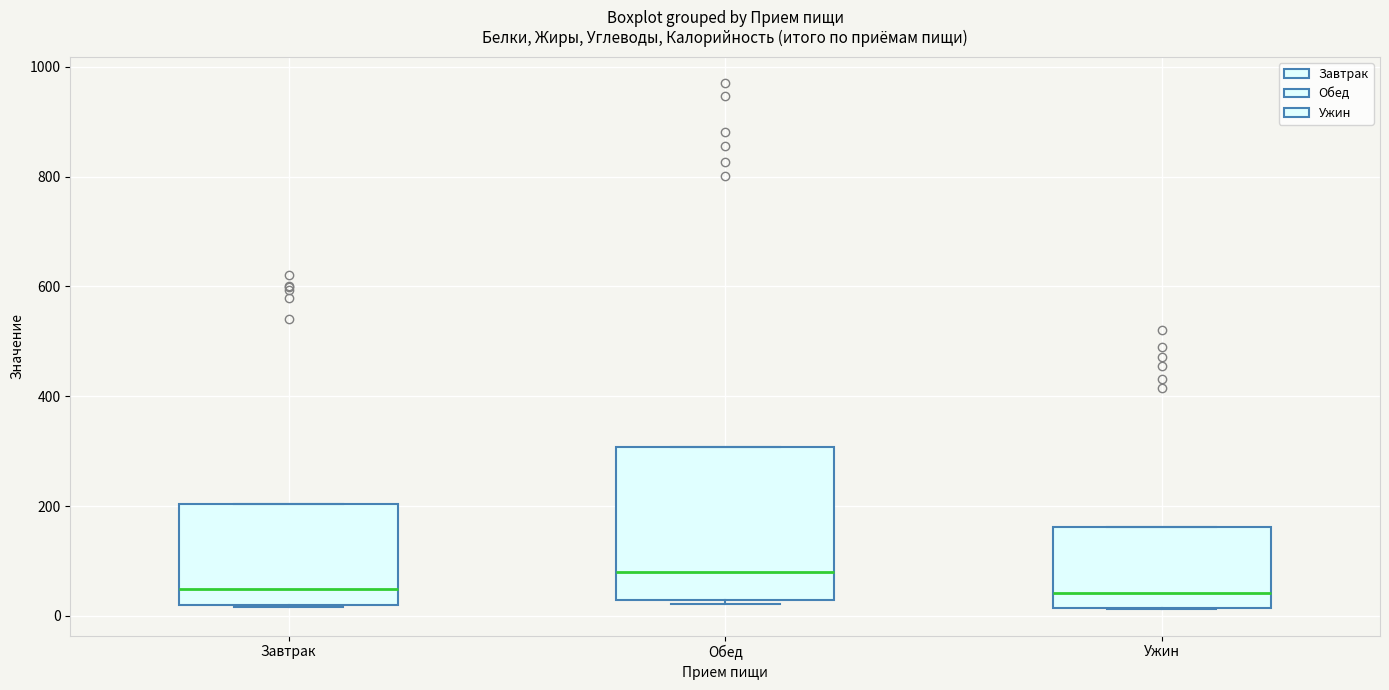

Reading left to right, read every box against the y-axis: the position of its median line, the range the box covers, and the ends of its whiskers. The values are not printed on the chart, so give them approximately, as read against the axis.

Завтрак: median 40, box 20 to 200, whiskers 20 to 200
Обед: median 80, box 20 to 300, whiskers 20 (just below the box's lower edge) to 300
Ужин: median 40, box 20 to 160, whiskers 20 to 160